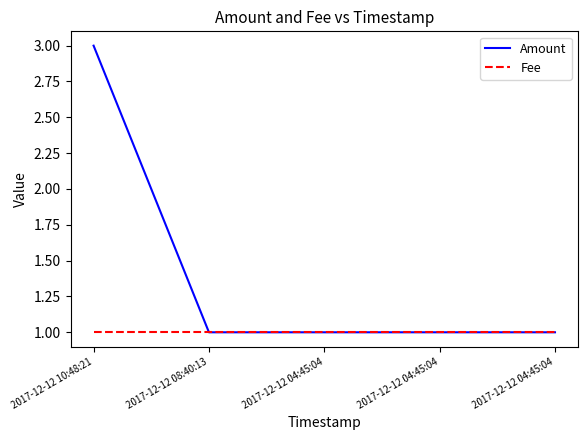

Which category has the highest value in the Fee series?

2017-12-12 10:48:21